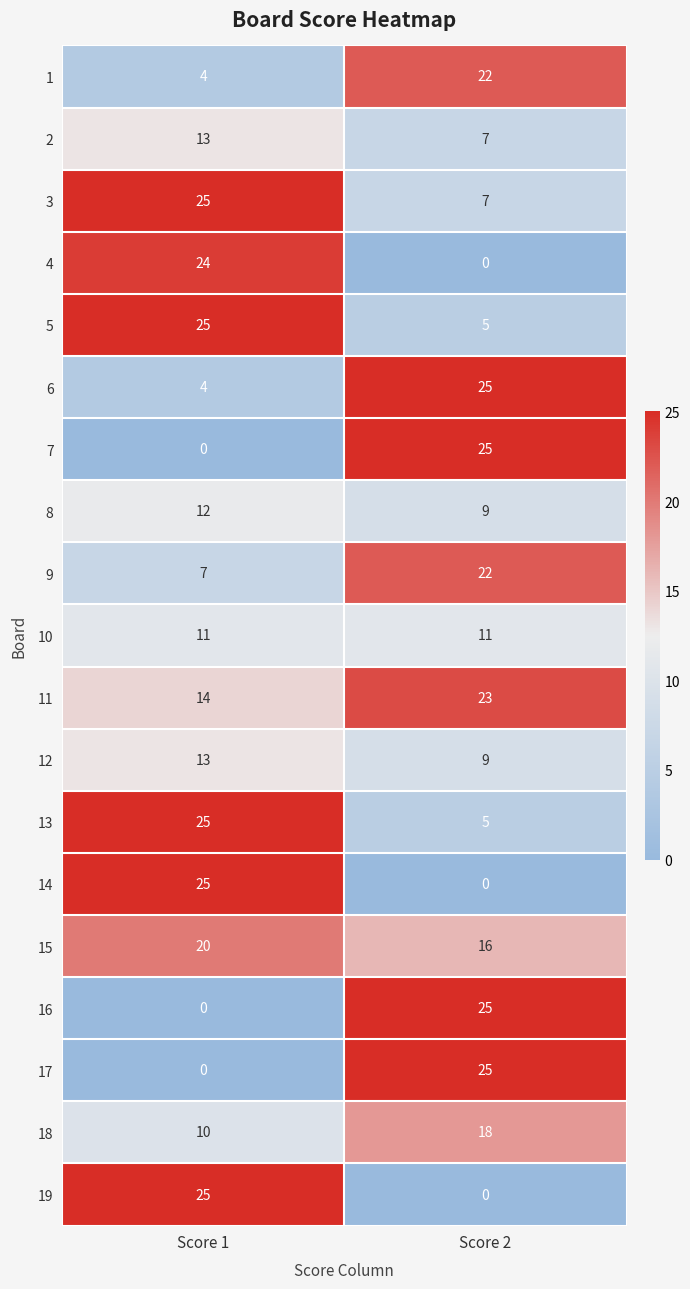

Which category has the highest value in the 1 series?

Score 2